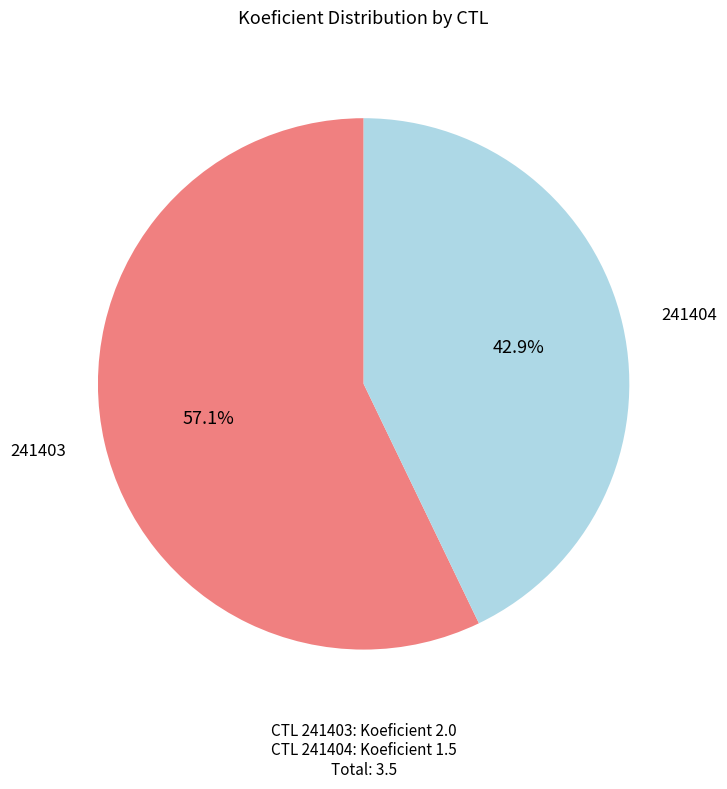

Does 241403 represent more than half of the total?

Yes